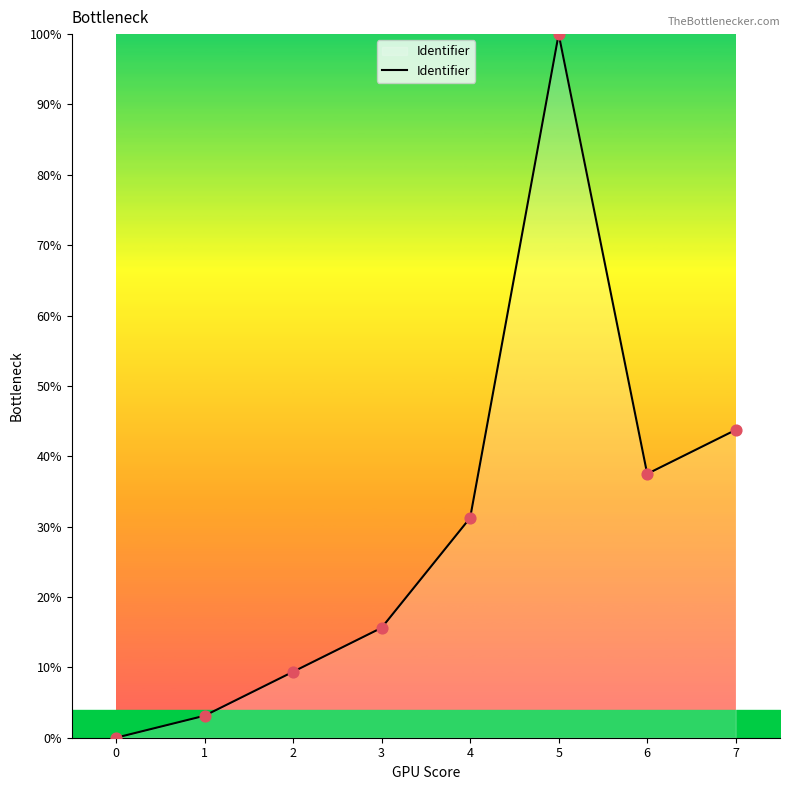

What is the change in value from 3 to 7?

+28.1